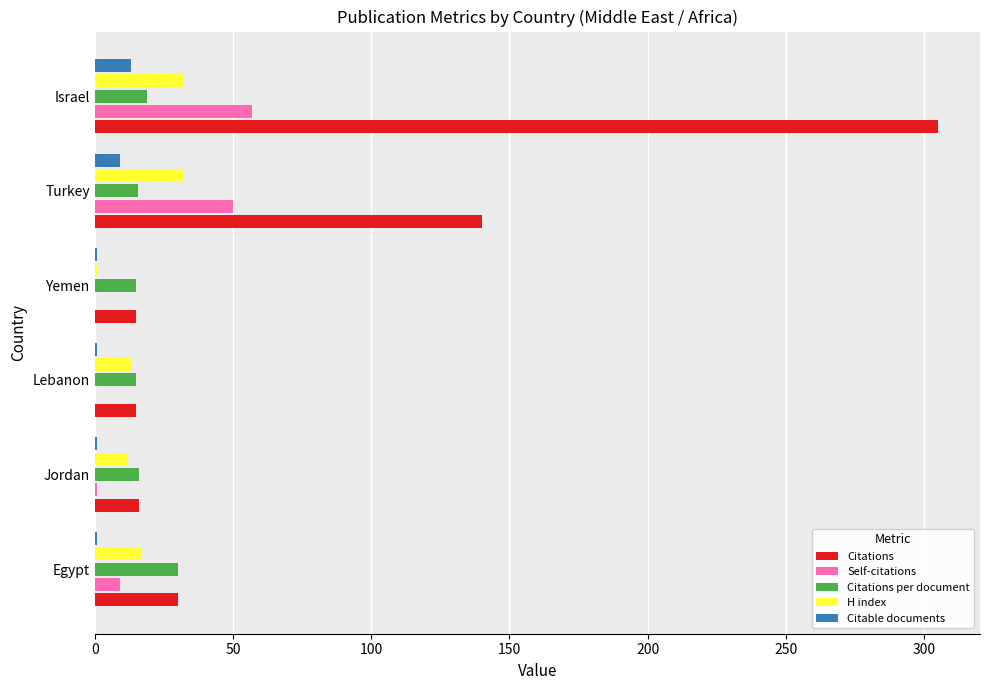

Which series has the largest total across all categories?

Citations